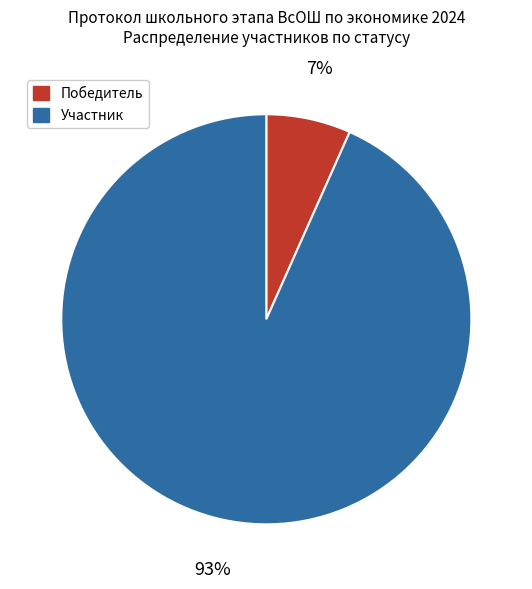

Rank the categories by value from highest to lowest.

Участник, Победитель